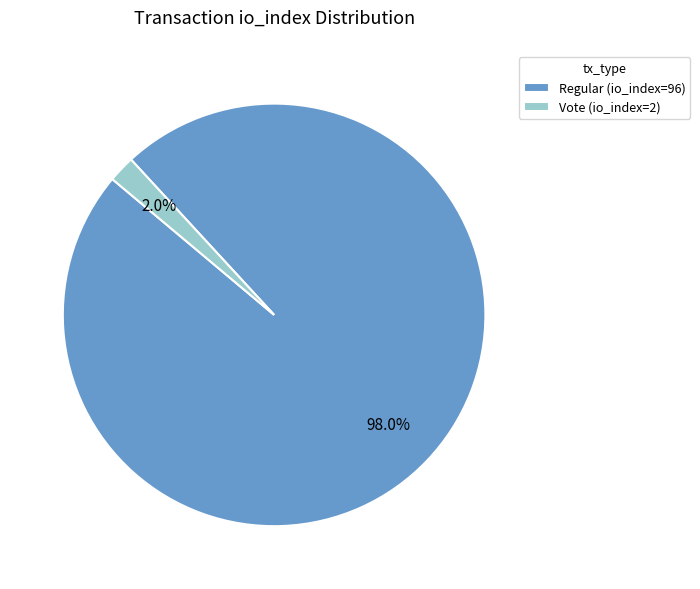

Rank the categories by value from highest to lowest.

Regular (io_index=96), Vote (io_index=2)